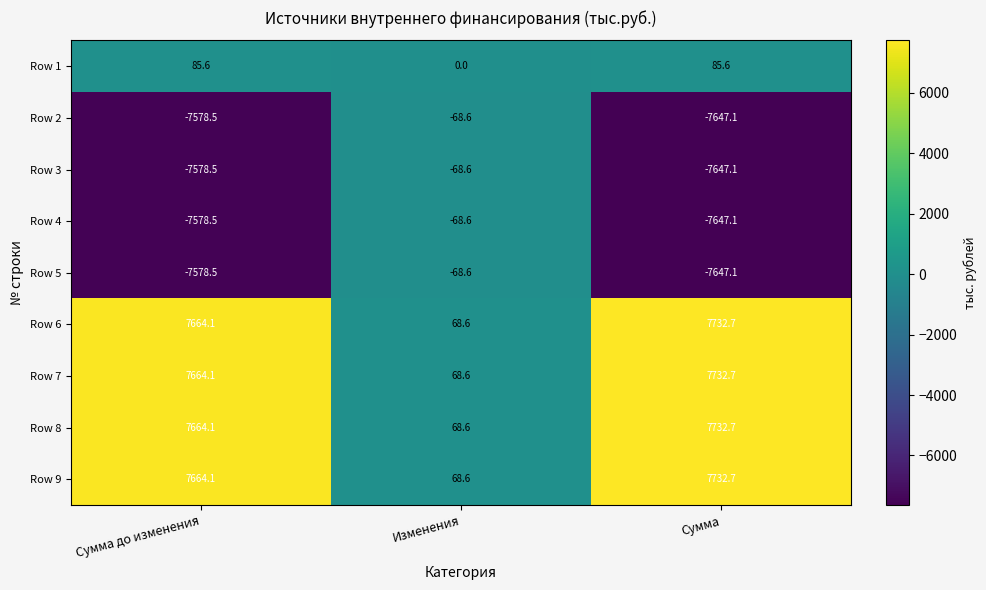

Is the value of Row 6 at Сумма greater than the value of Row 8 at Изменения?

Yes